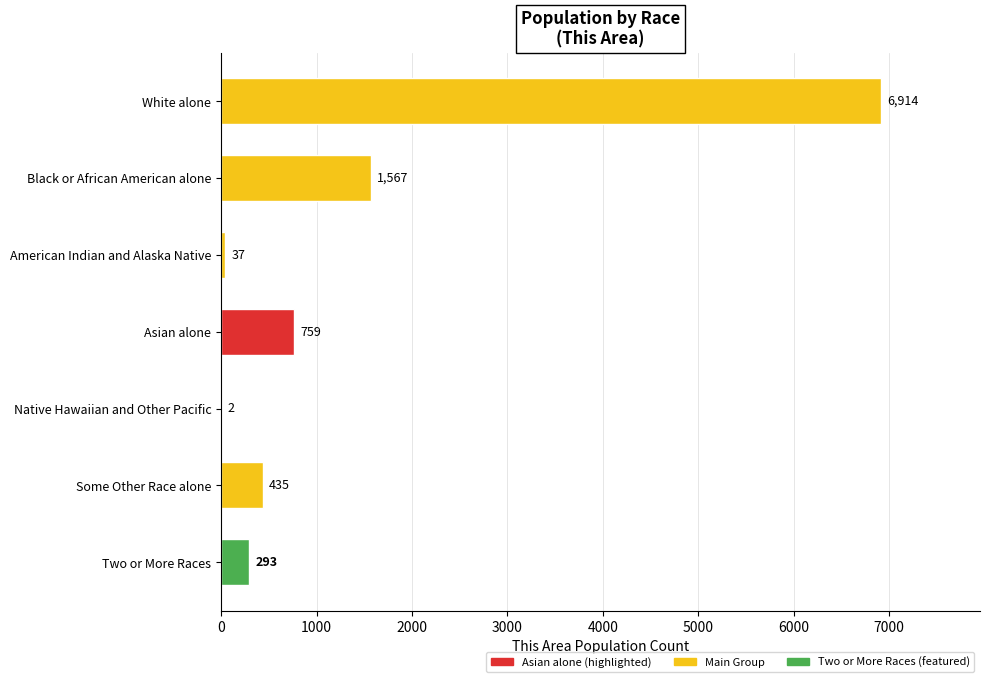

How many distinct data groups are displayed?

1